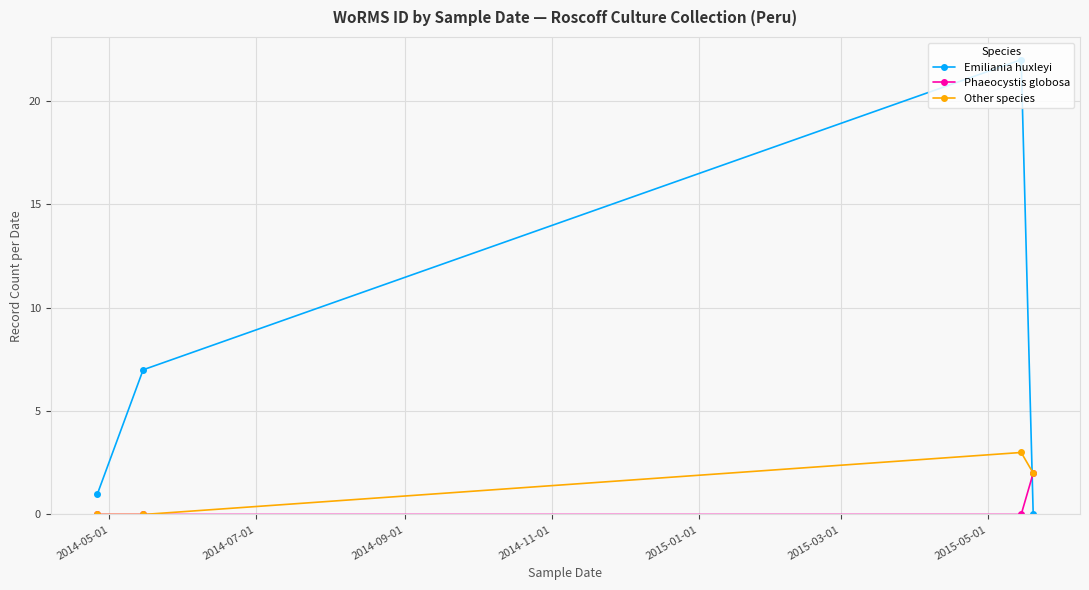

List the series in order of their peak value, lowest first.

Phaeocystis globosa, Other species, Emiliania huxleyi